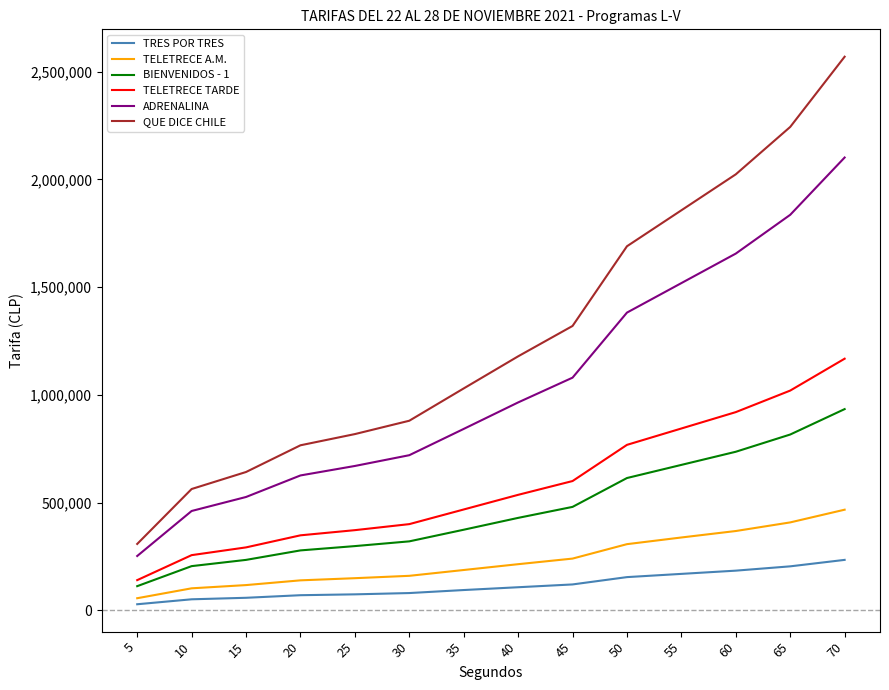

The value of TELETRECE TARDE at 50 is 768000. True or false?

True